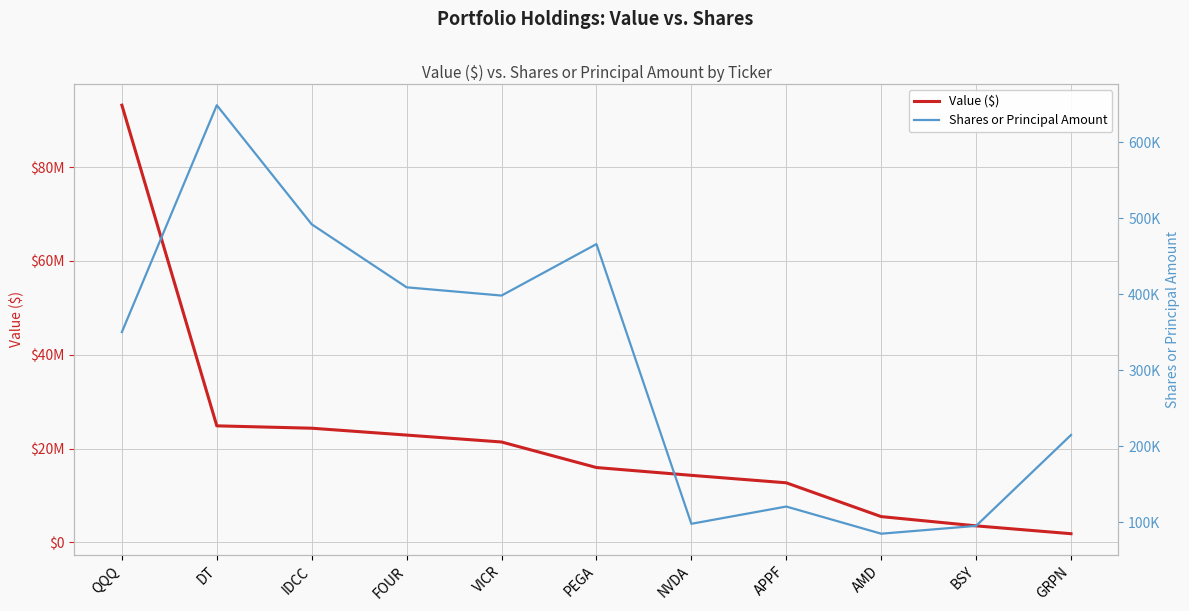

What is the total value across all series at VICR?

21791486